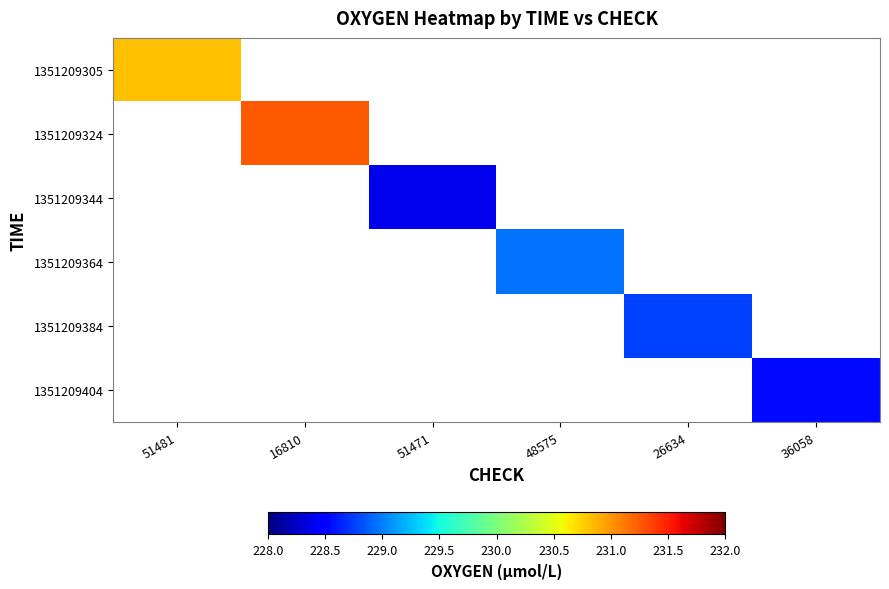

Where does the 1351209364 series first go above 228?

48575